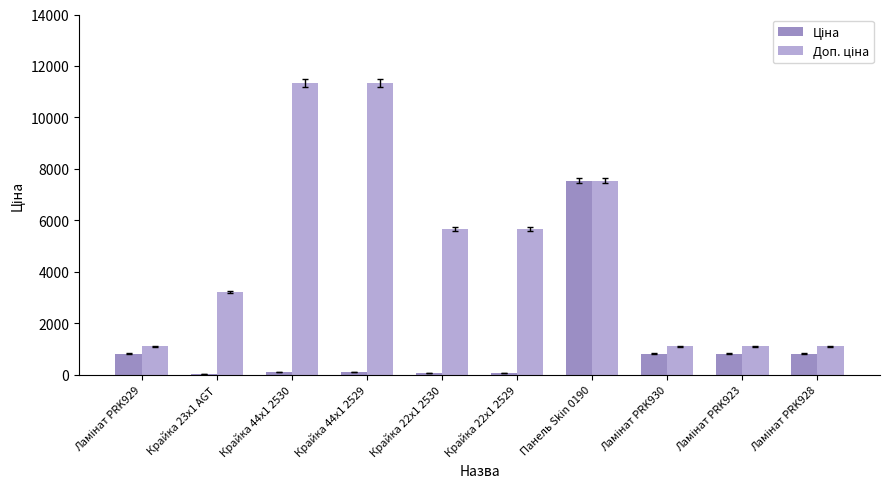

What is the maximum value shown in the chart?

11334.0